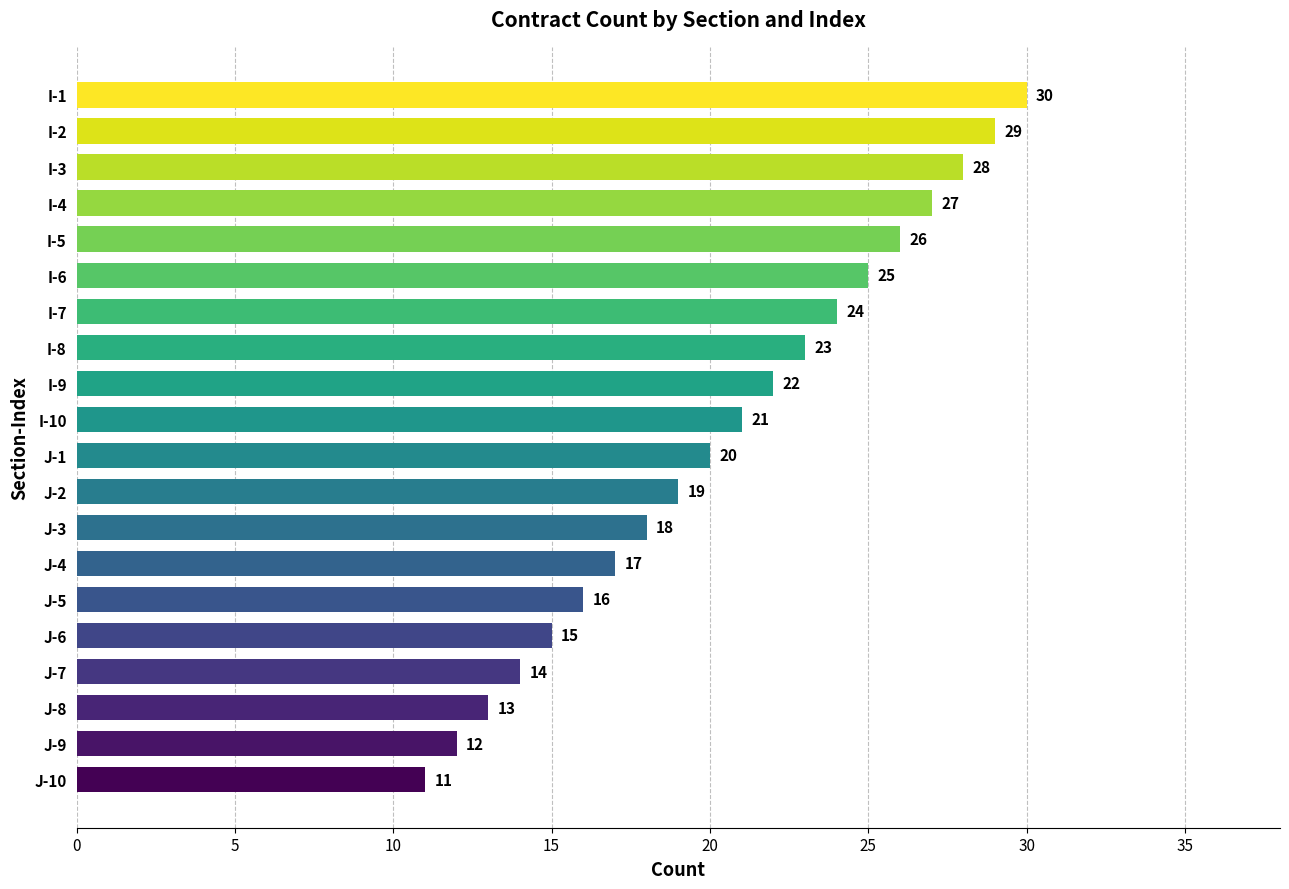

True or false: the data shows 27 at I-4.

True